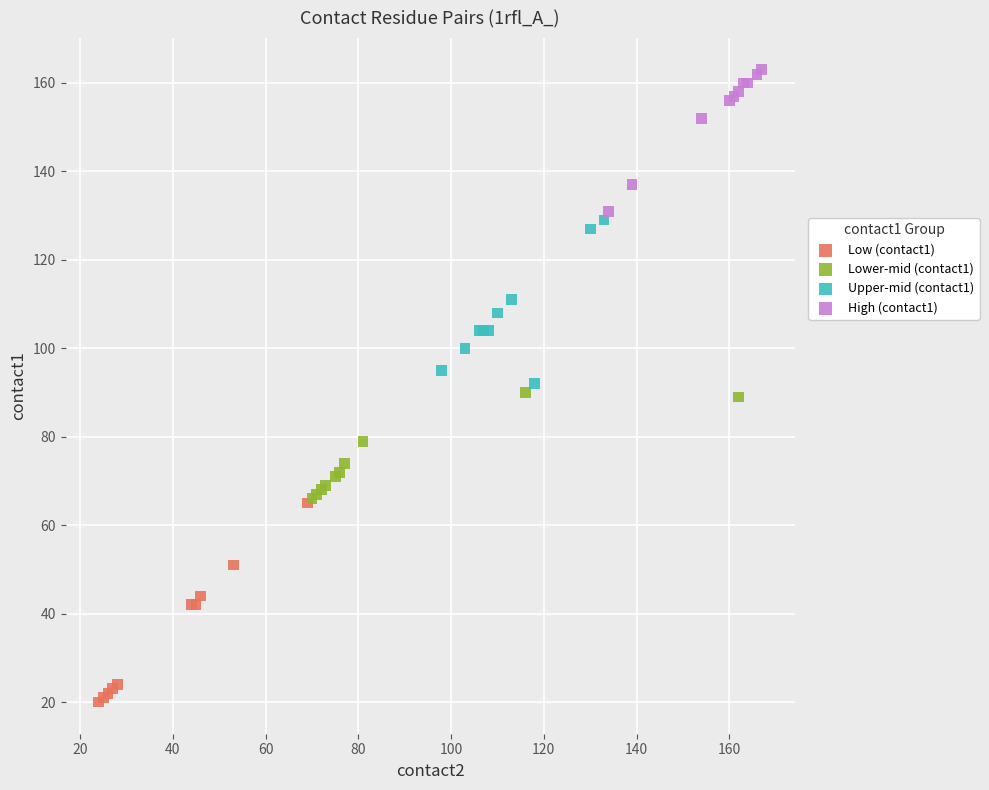

Which series reaches the maximum Y coordinate?

High (contact1)